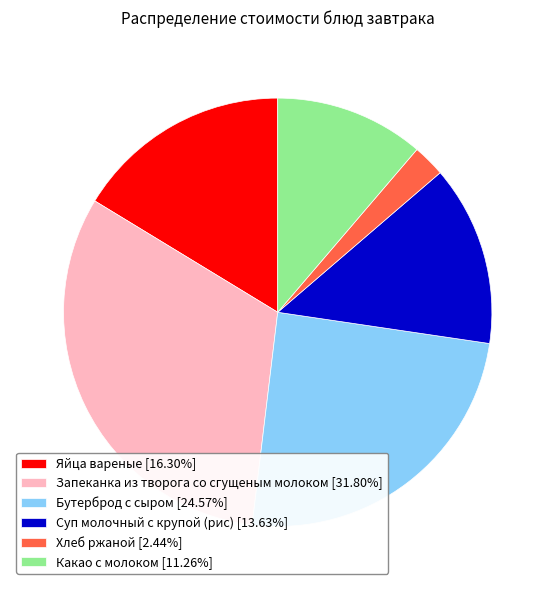

Combined, do Запеканка из творога со сгущеным молоком [31.80%] and Яйца вареные [16.30%] account for over 50%?

No